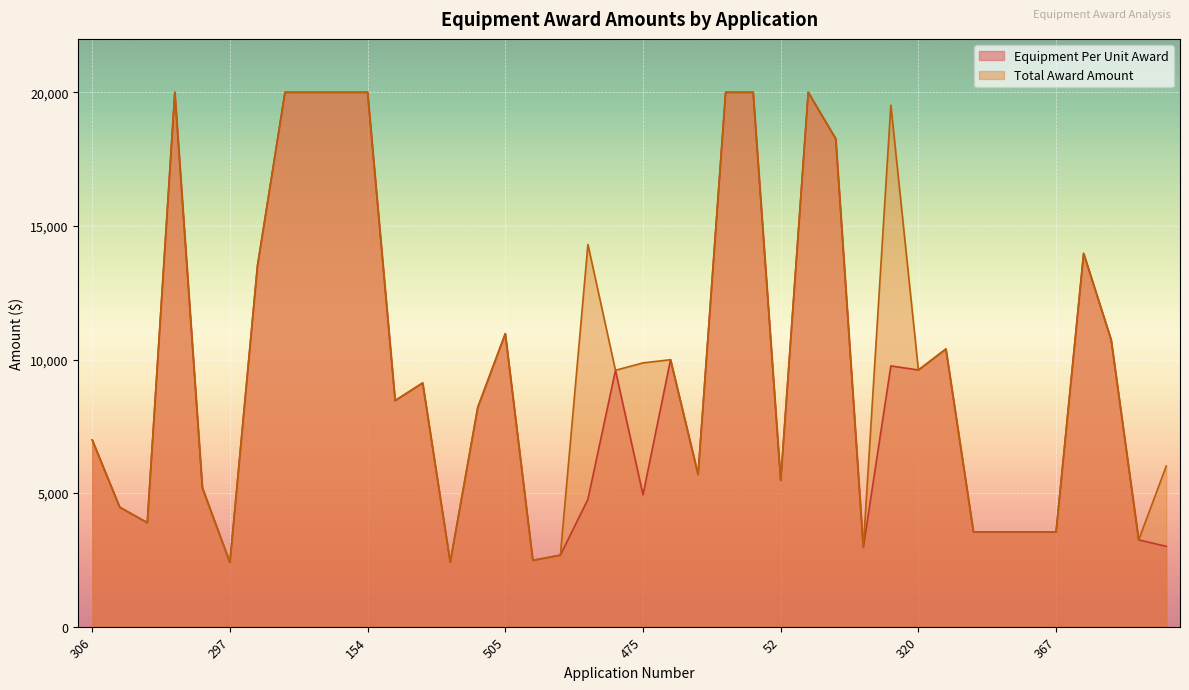

True or false: Total Award Amount and Equipment Per Unit Award intersect in this chart.

False